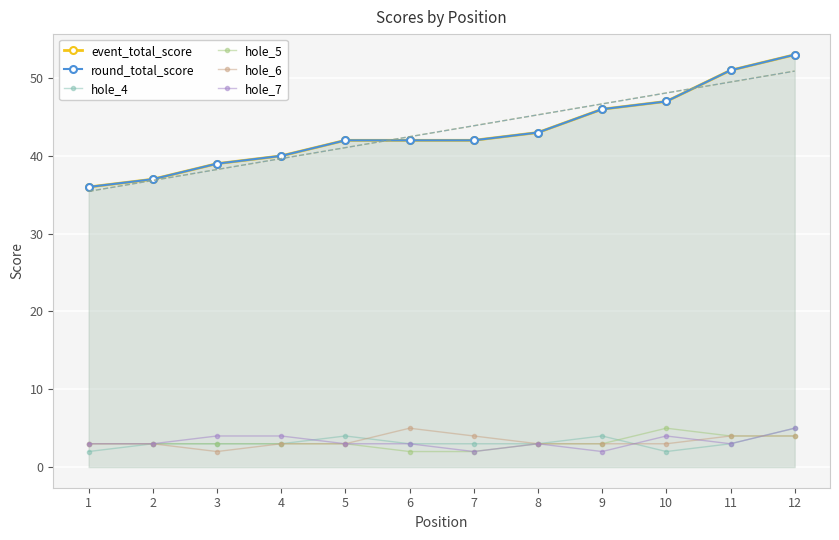

At how many categories does at least one series exceed 12?

12